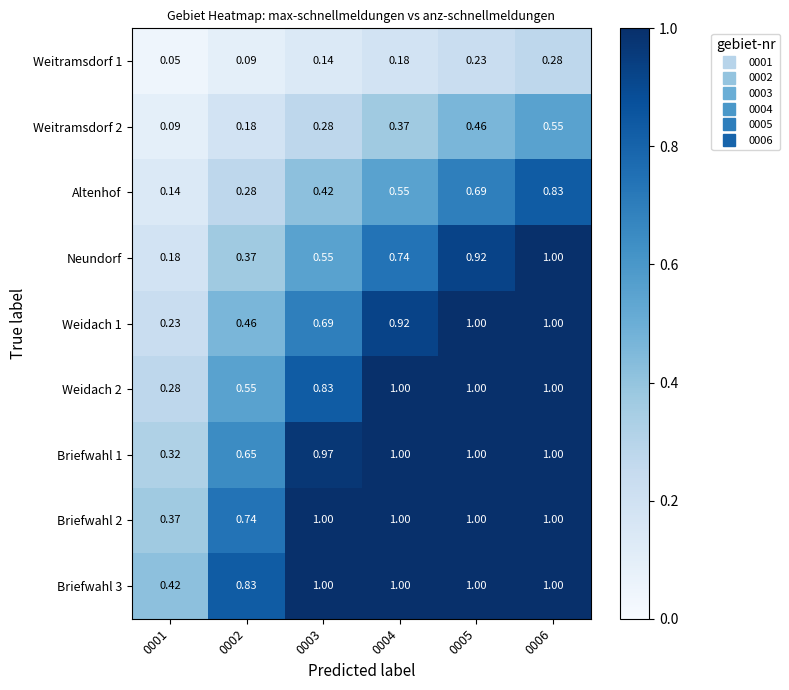

What is the total value across all series at 0005?

7.3